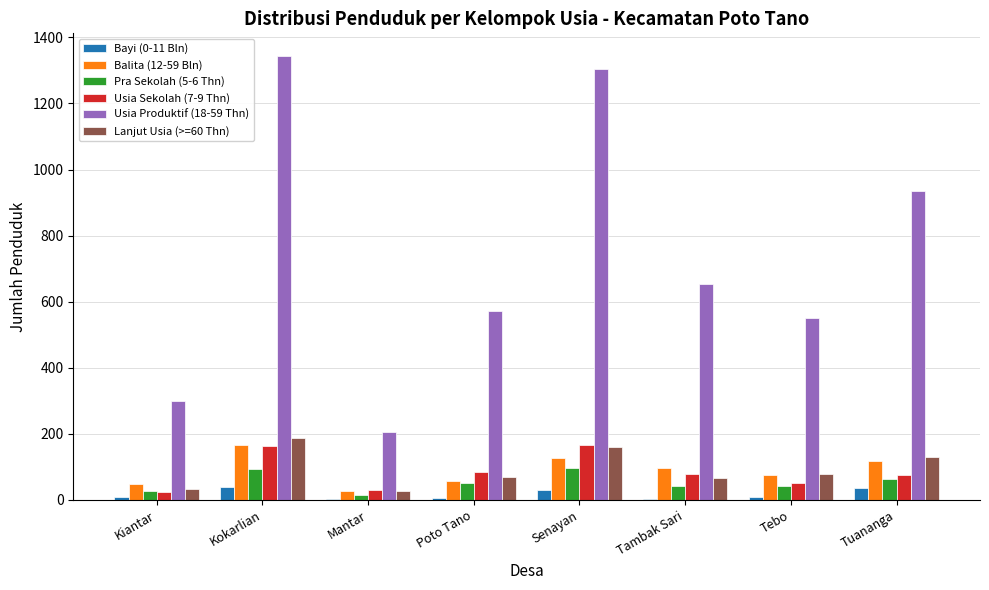

Which series has the widest spread of values?

Usia Produktif (18-59 Thn)